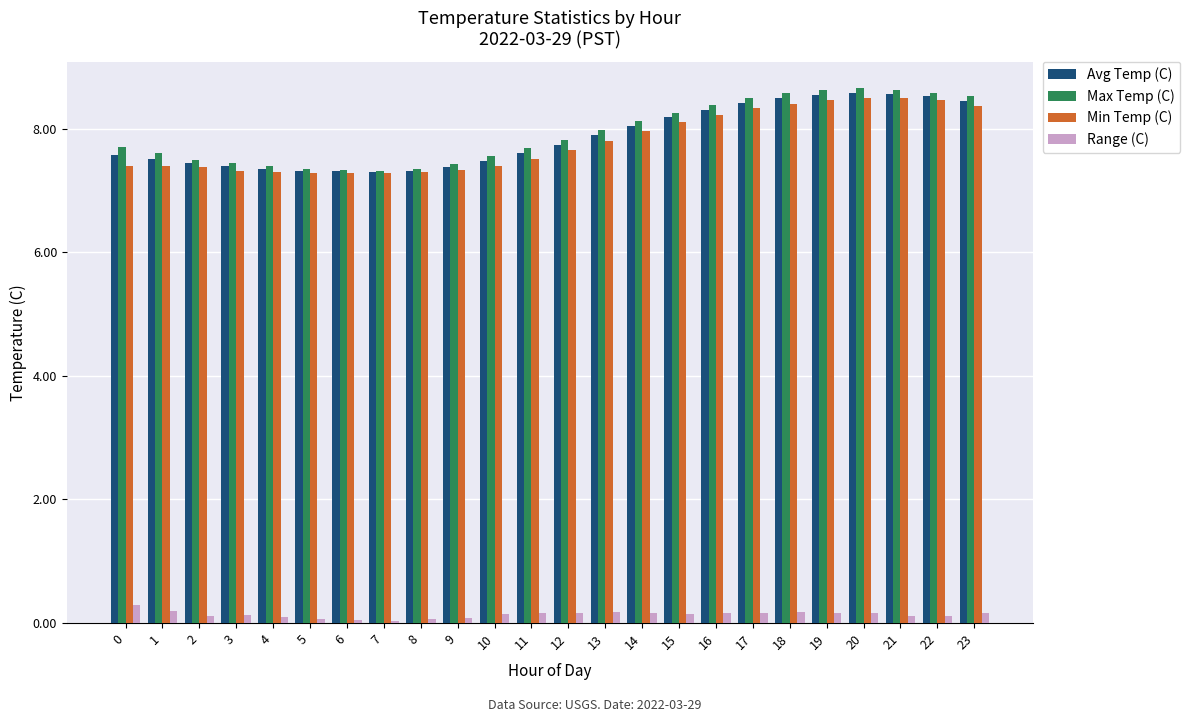

What is the difference between the maximum and minimum values in the Range (C) series?

0.3